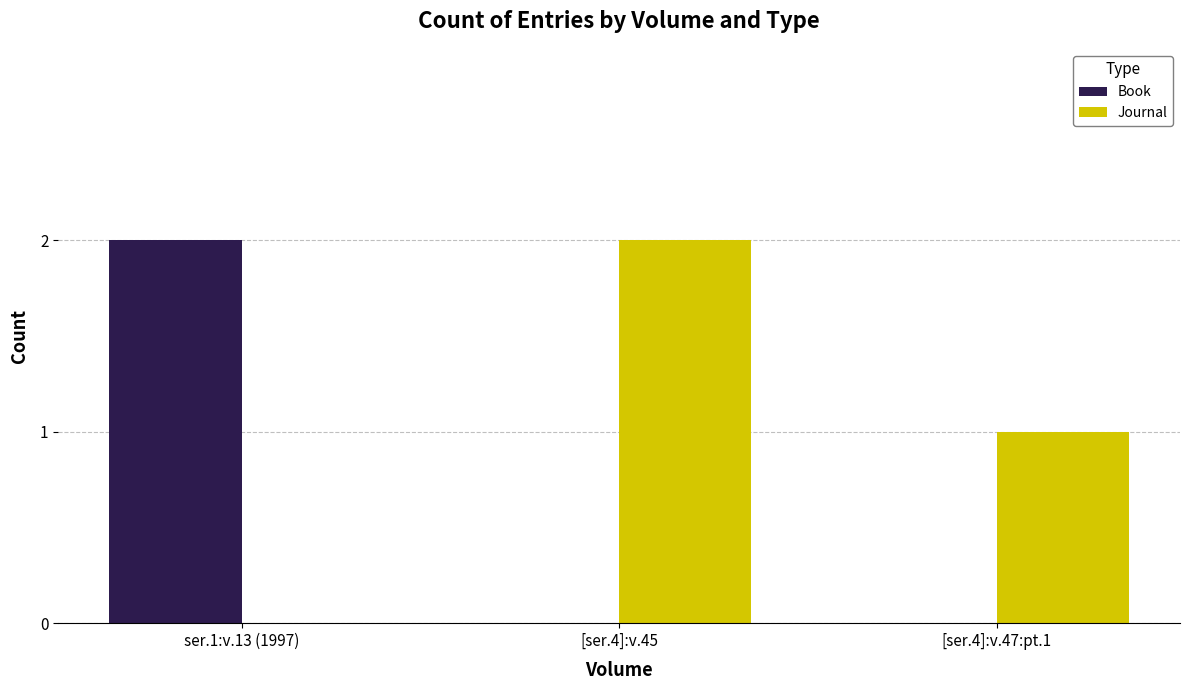

What is the sum of all Journal values?

3